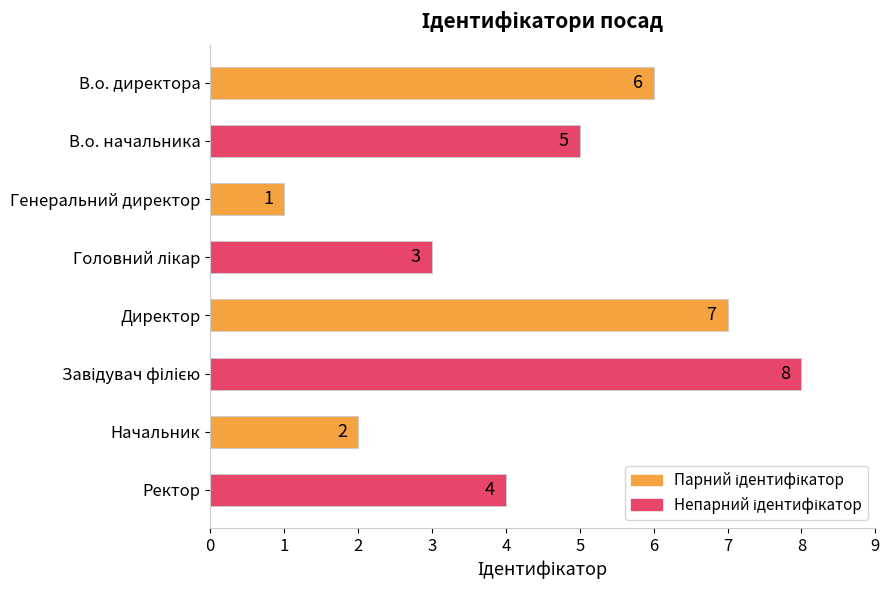

Is it true that the value at В.о. начальника is 2?

False